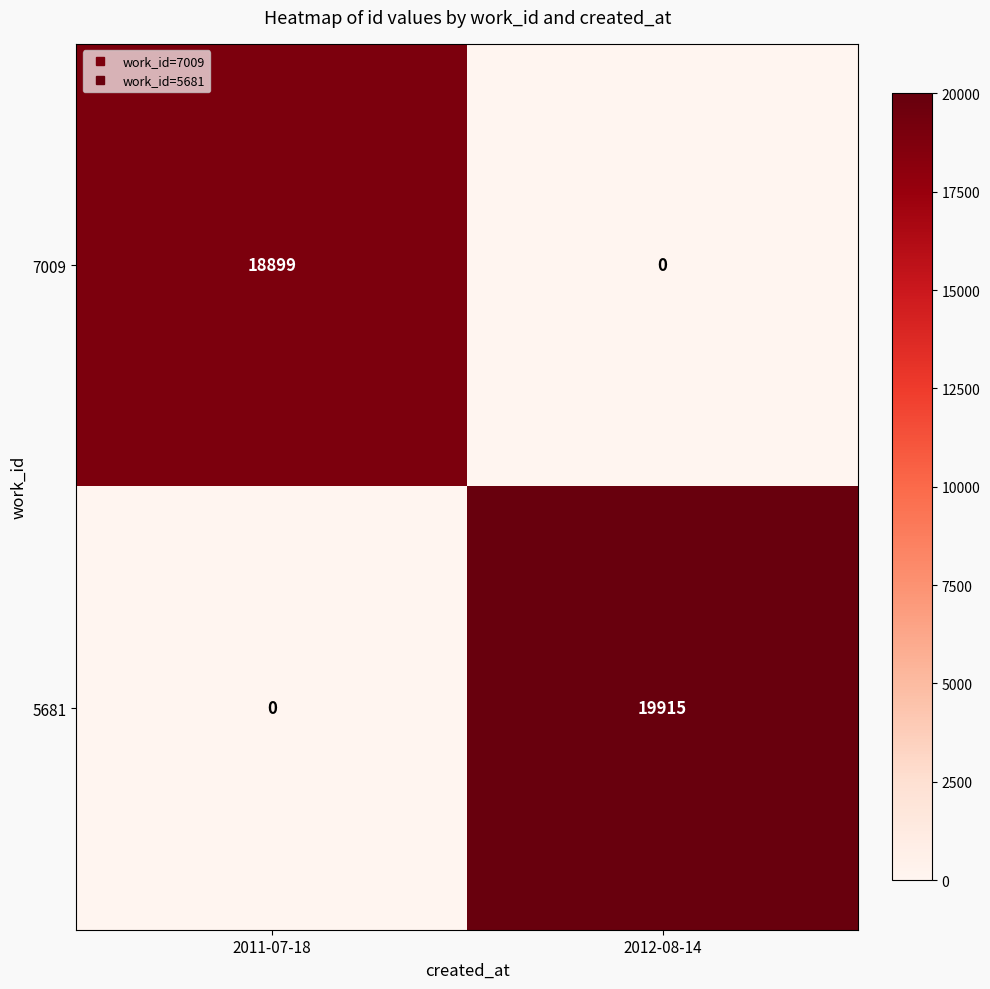

List the series in order of their overall mean, highest first.

5681, 7009